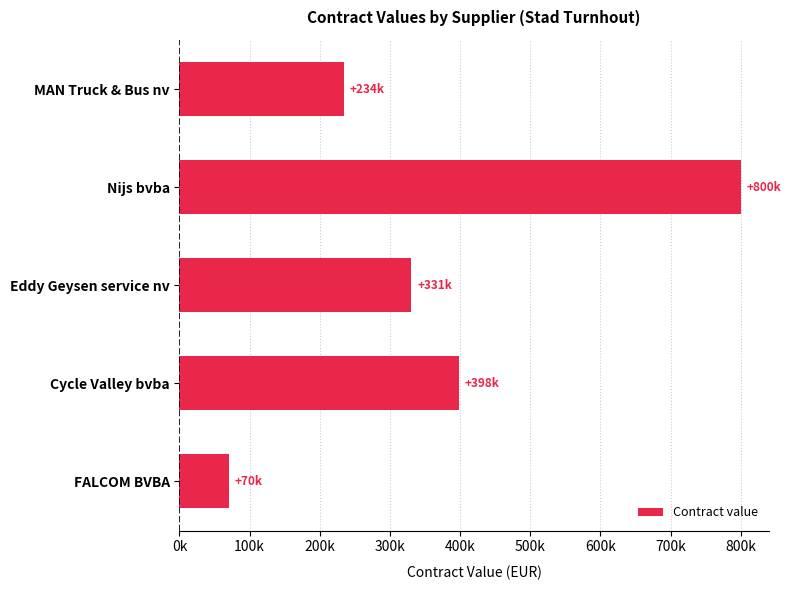

Does the chart contain any negative values?

No